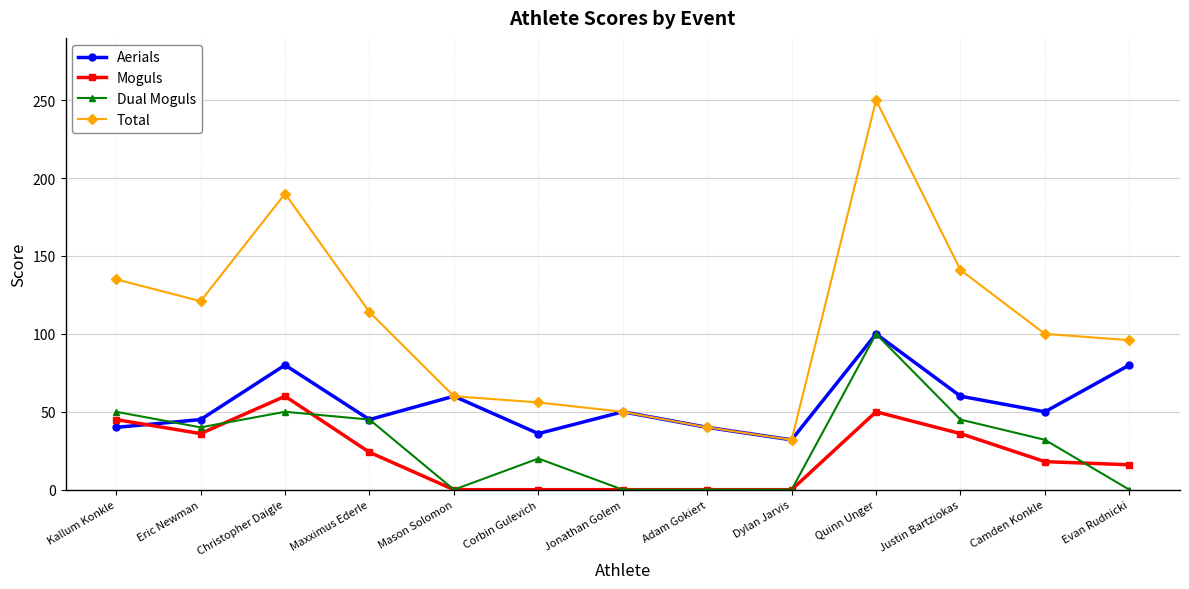

True or false: Moguls and Total intersect in this chart.

False